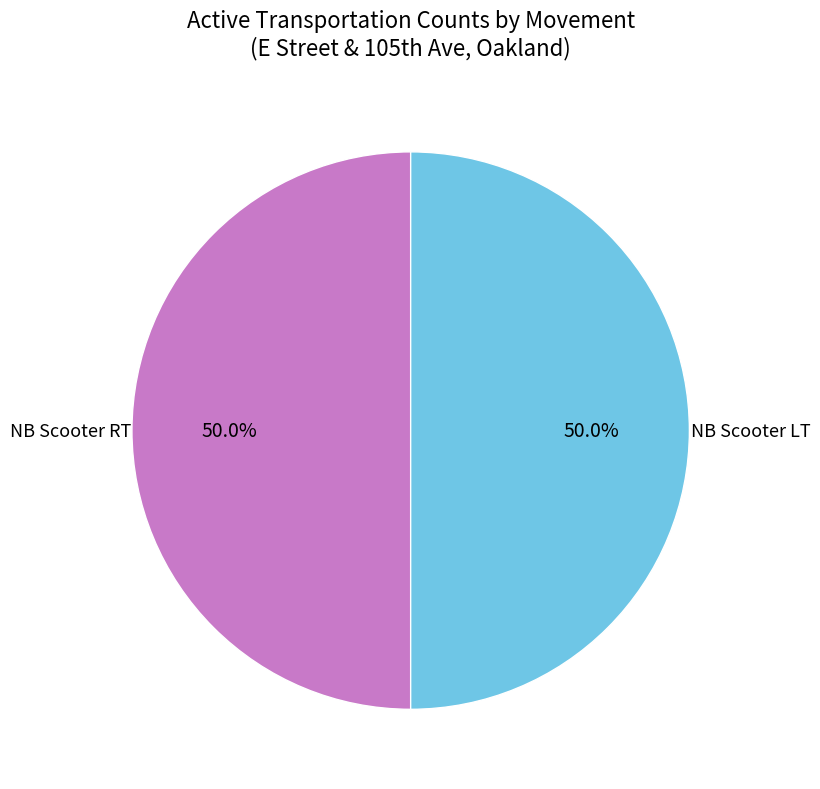

What percentage is NOT represented by NB Scooter LT?

50.0%